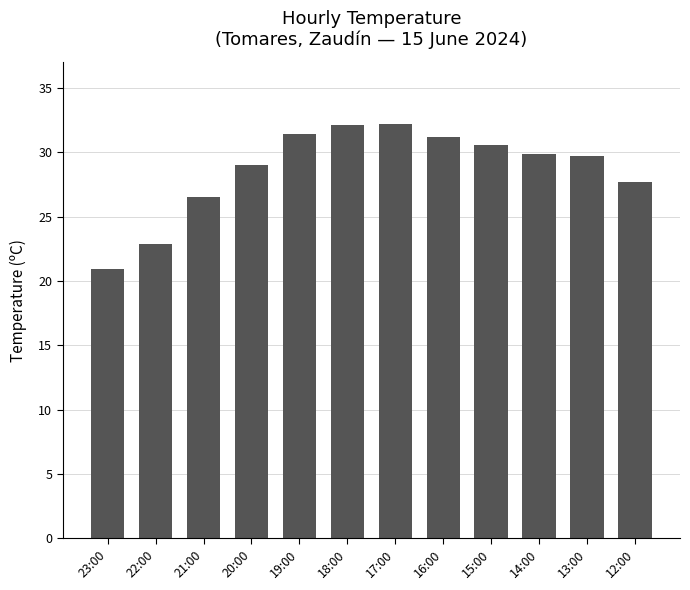

True or false: the data shows 31.4 at 19:00.

True